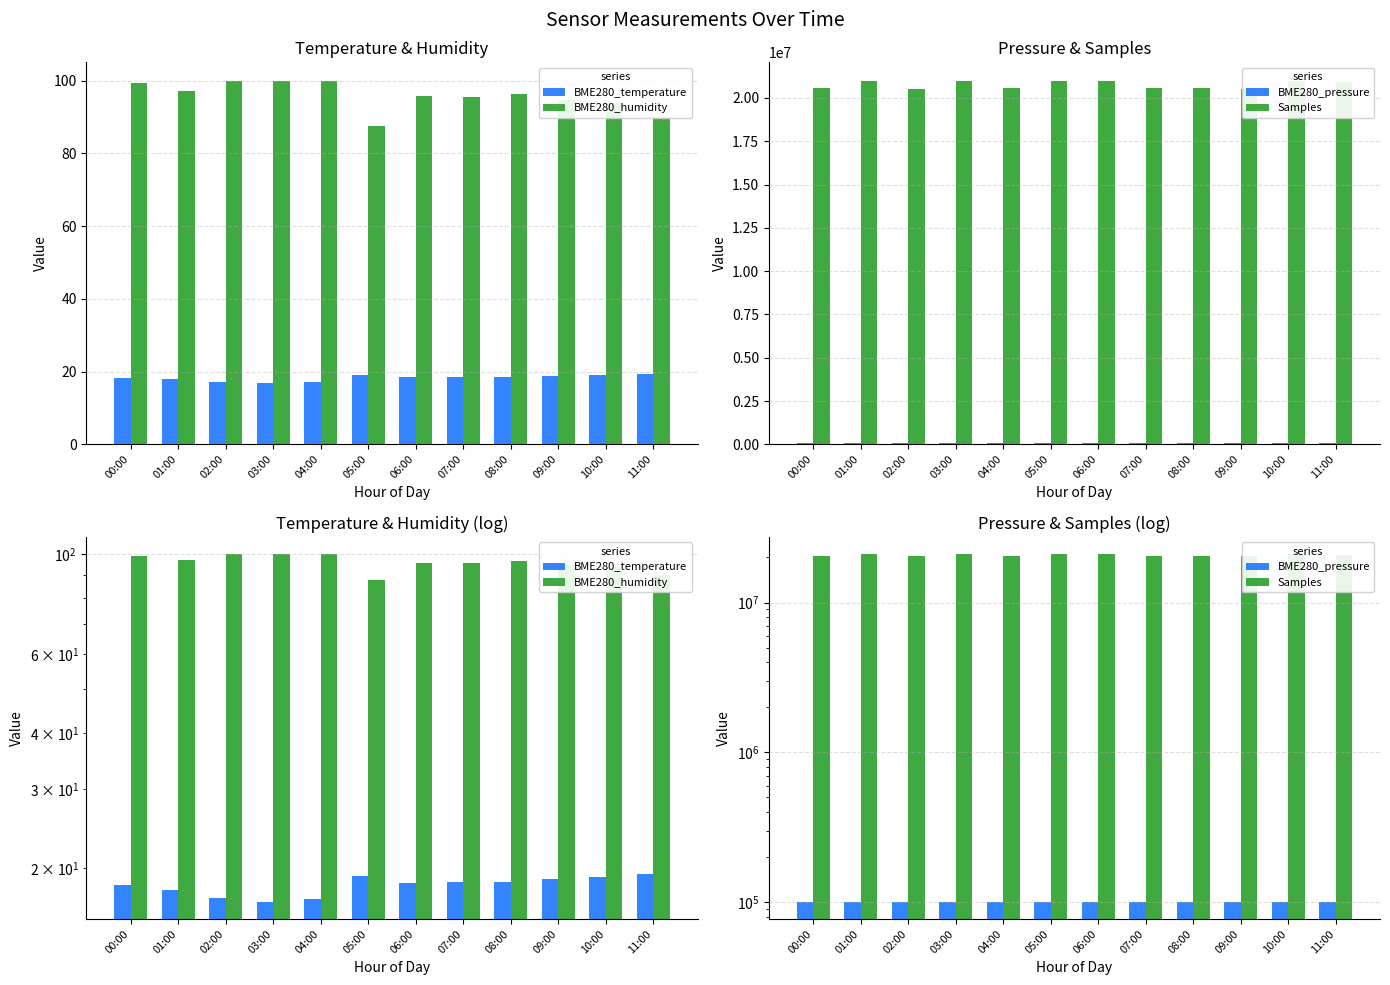

Is the value of BME280_humidity at 10:00 greater than the value of Samples at 08:00?

No